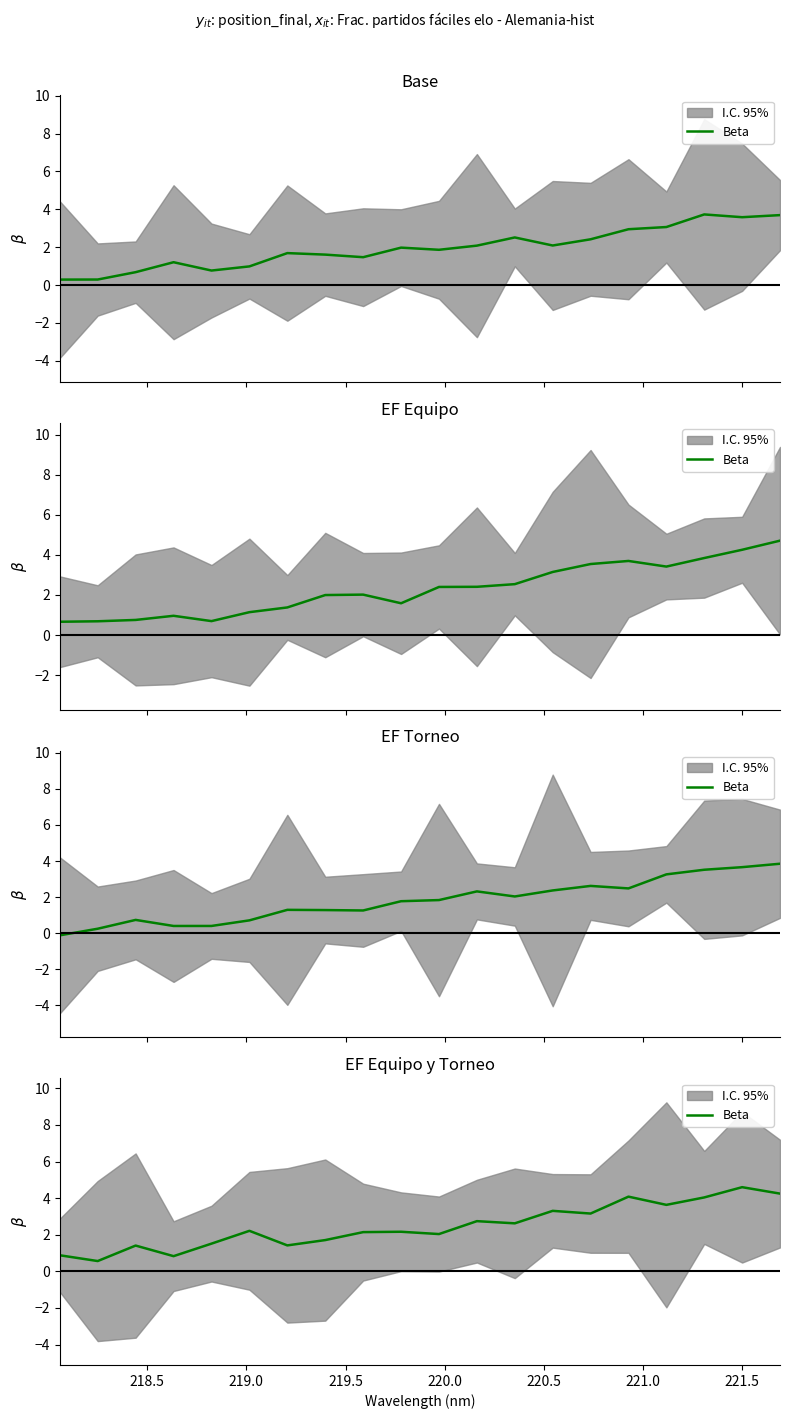

What is the sum of all values?

49.3